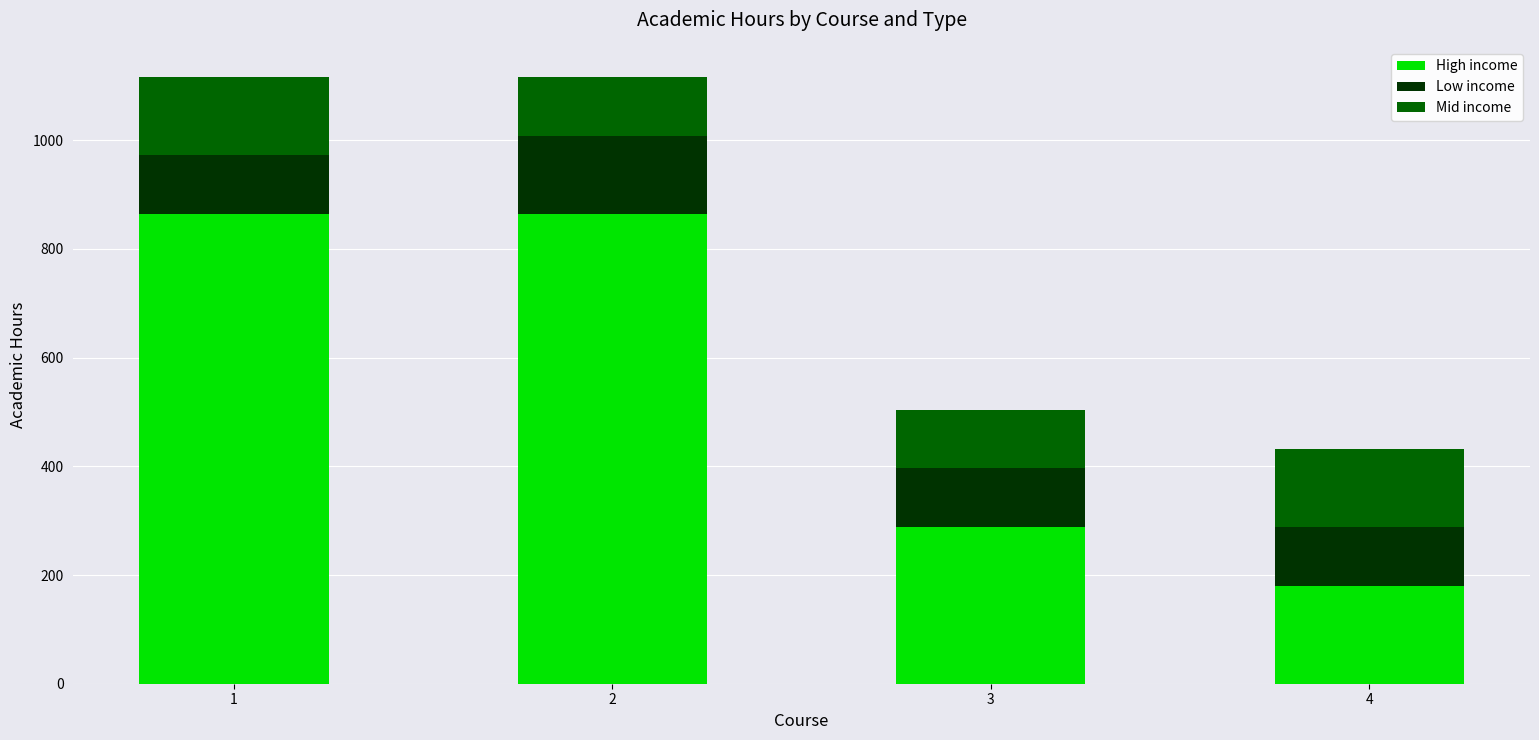

What is the total value across all series at 1?

1116